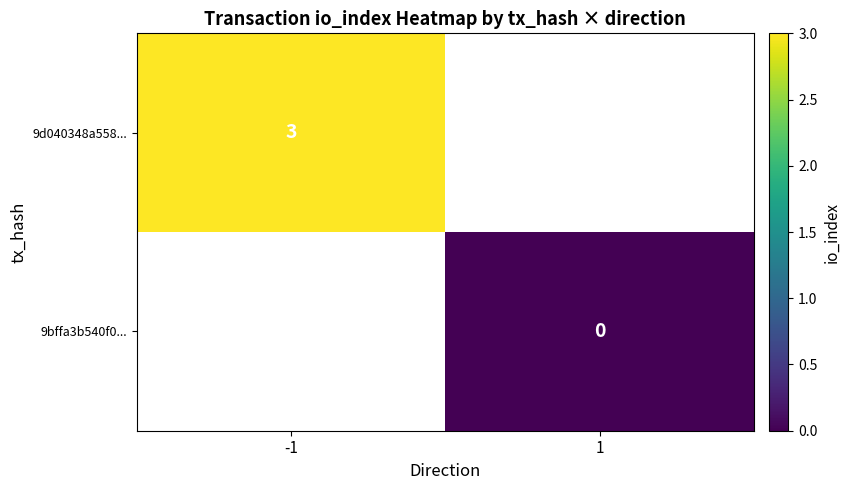

Is it true that 9d040348a558... equals 1 at -1?

False